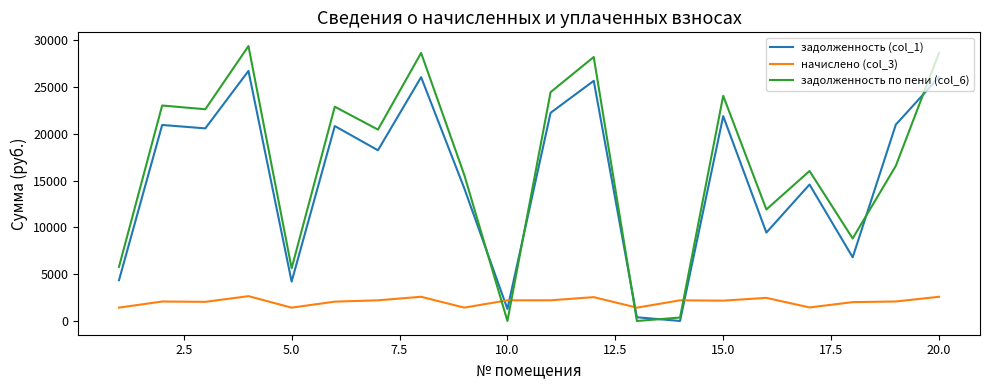

What is the difference between the maximum and second lowest values in the задолженность по пени (col_6) series?

29367.4